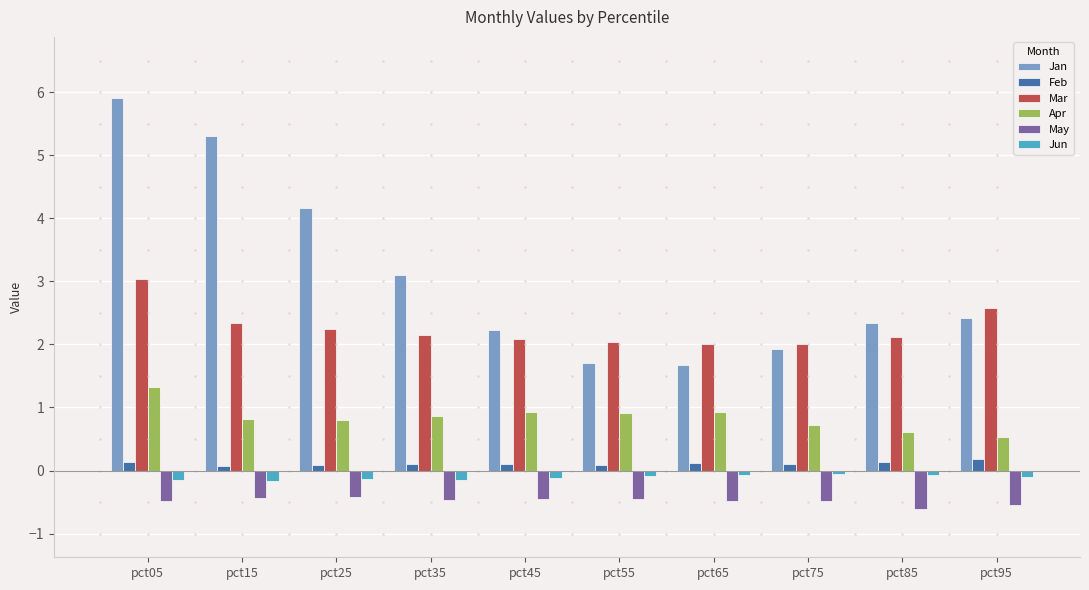

At how many categories does at least one series exceed 5?

2